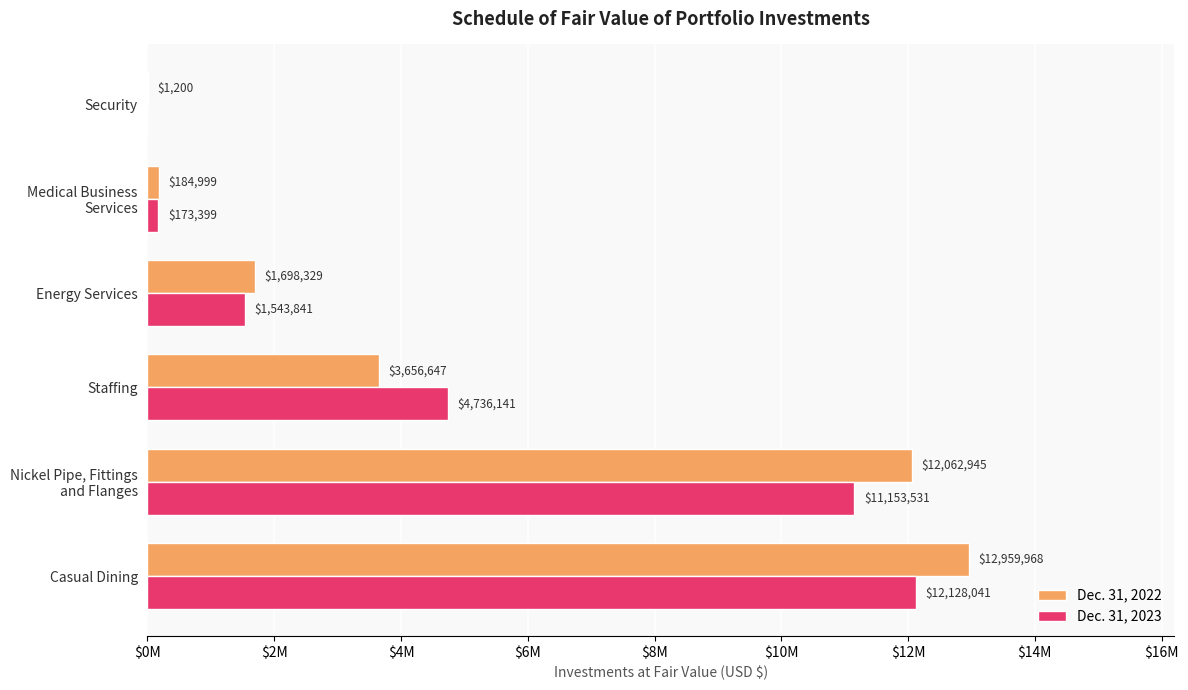

What are all the series names shown in the legend?

Dec. 31, 2022, Dec. 31, 2023